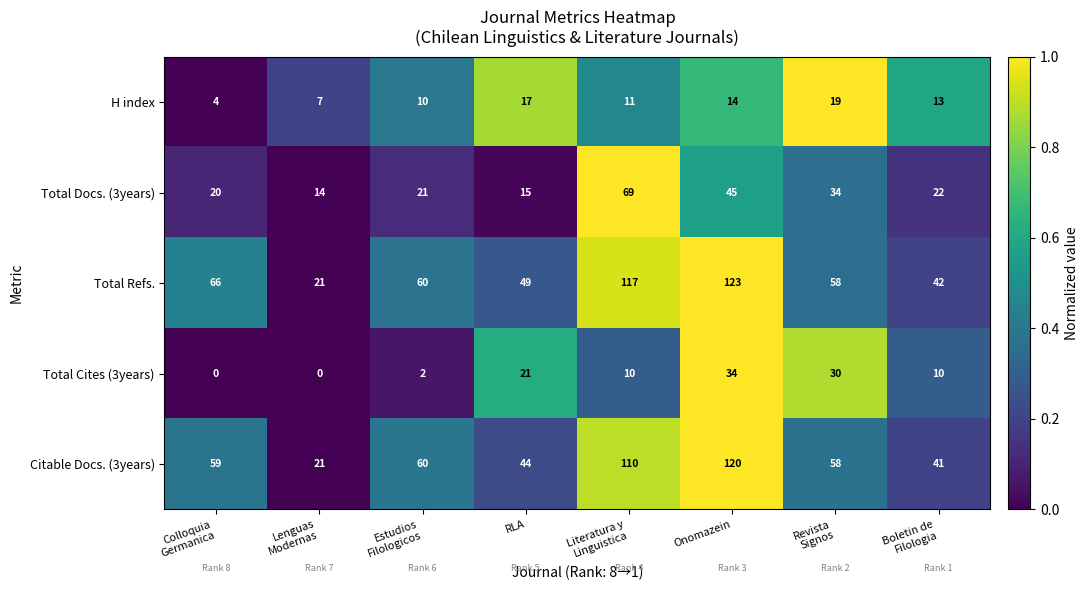

The value of Total Docs. (3years) at Onomazein is 30. True or false?

False